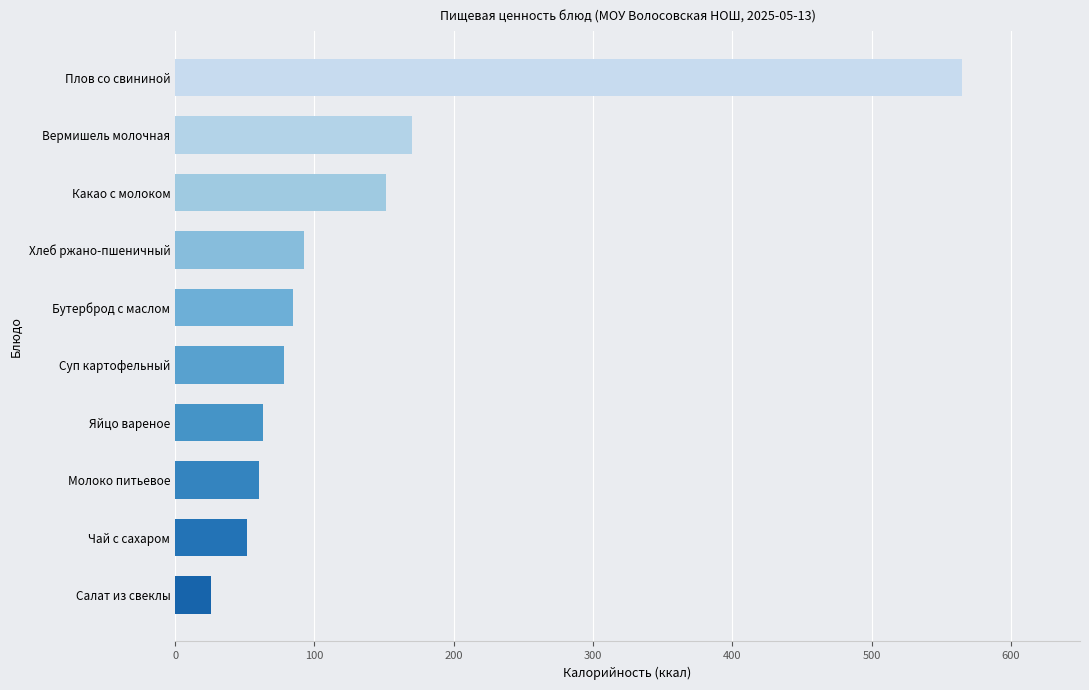

The value at Молоко питьевое is 60.0. True or false?

True